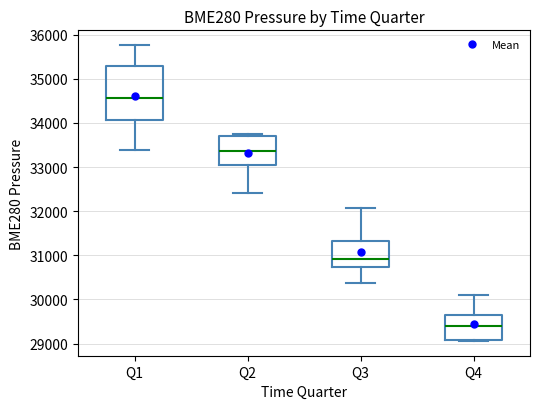

Comparing the boxes themselves (not the whiskers), which one is the tallest?

Q1